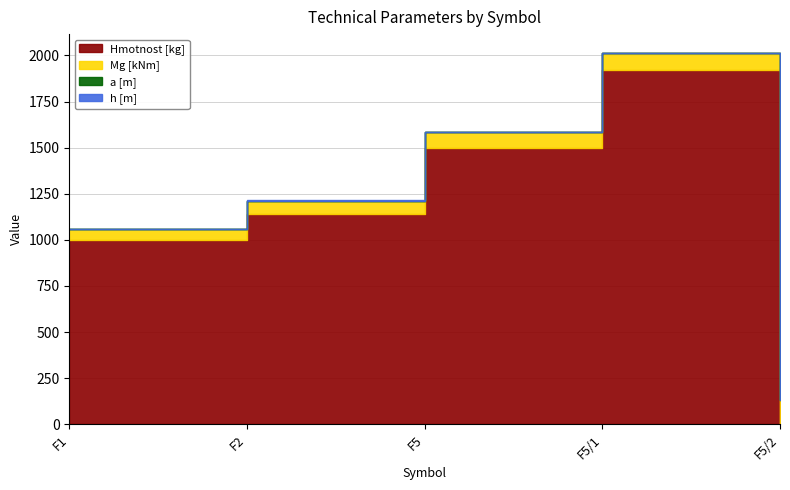

Read the h [m] value at F1.

1.5